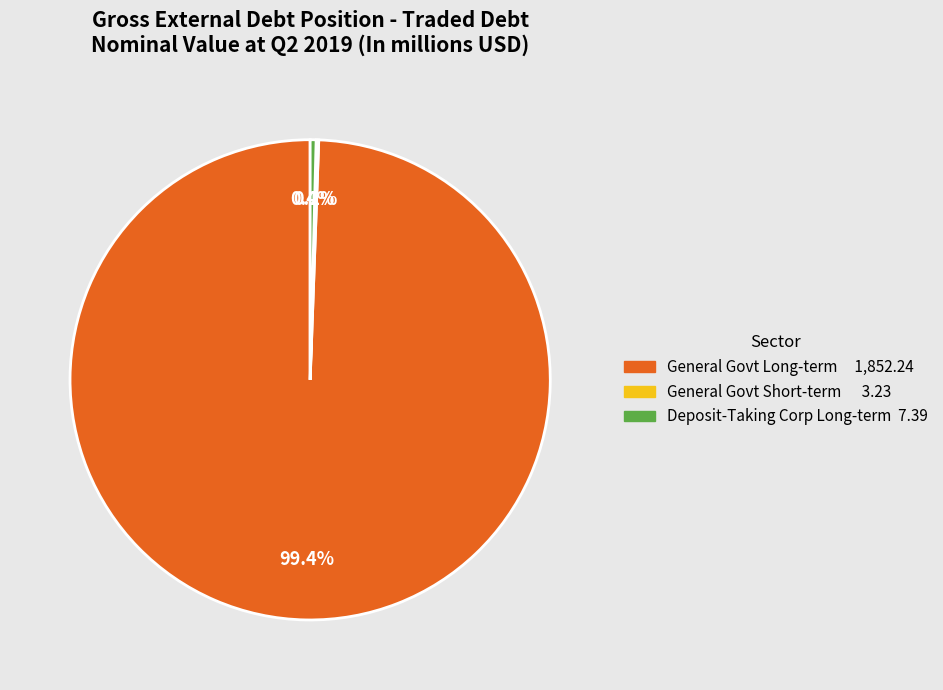

Is there any slice that represents more than half of the pie?

Yes